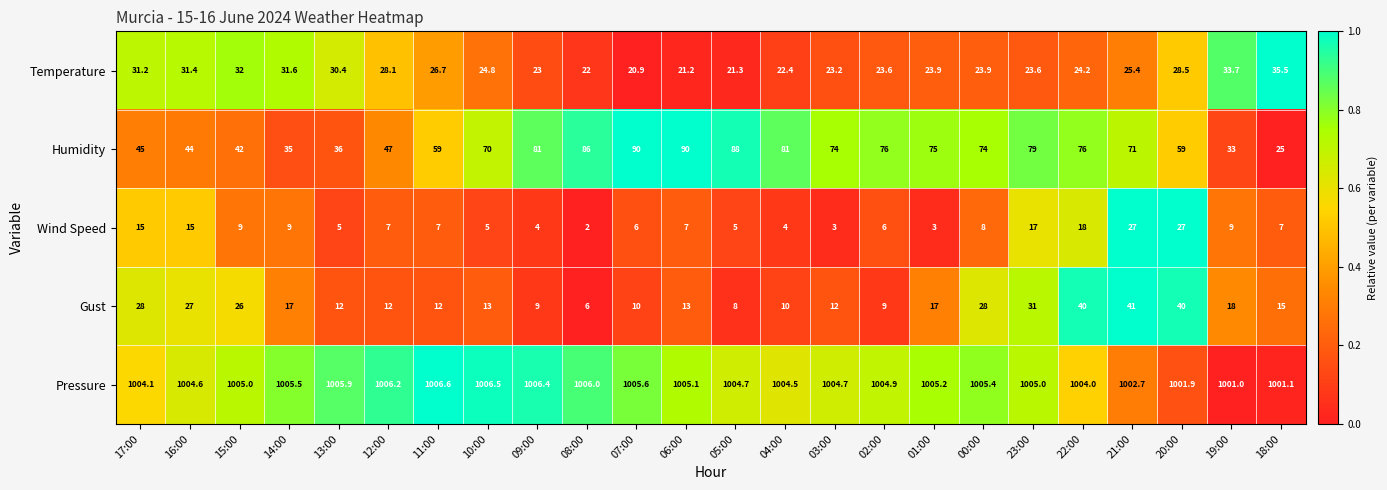

At which category does the chart reach its peak across all series?

11:00